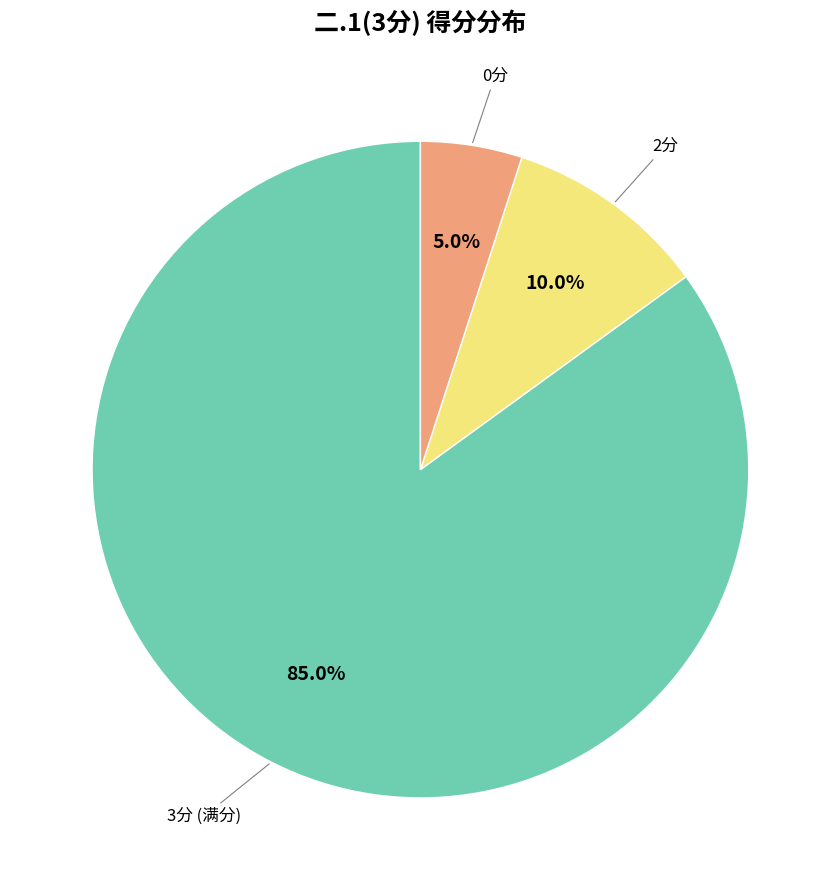

To the nearest percent, what is the difference between the largest and smallest slice percentages?

80%